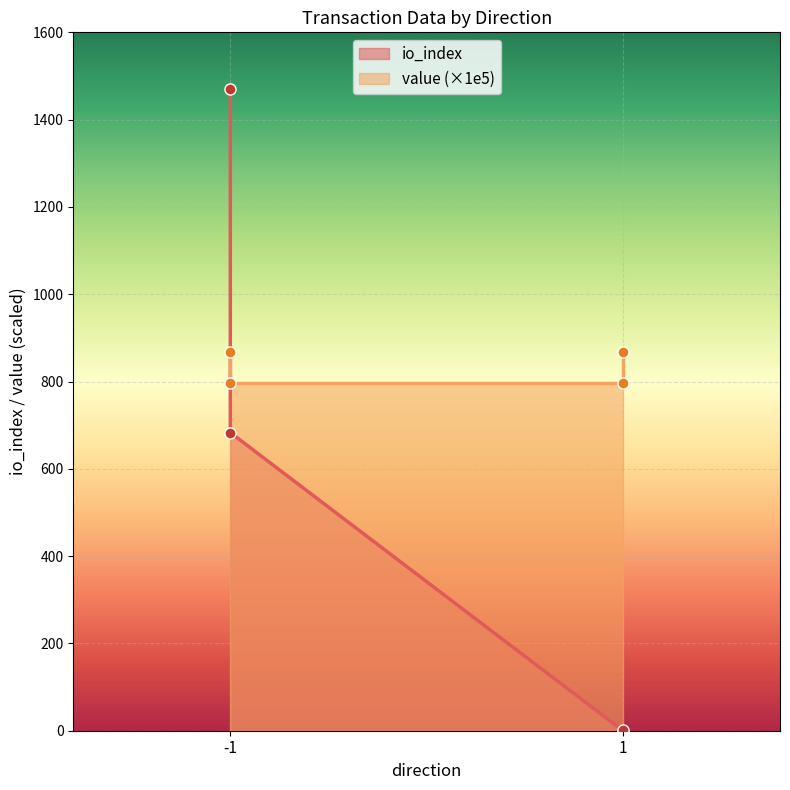

Does the chart display data point markers on the line(s)?

Yes